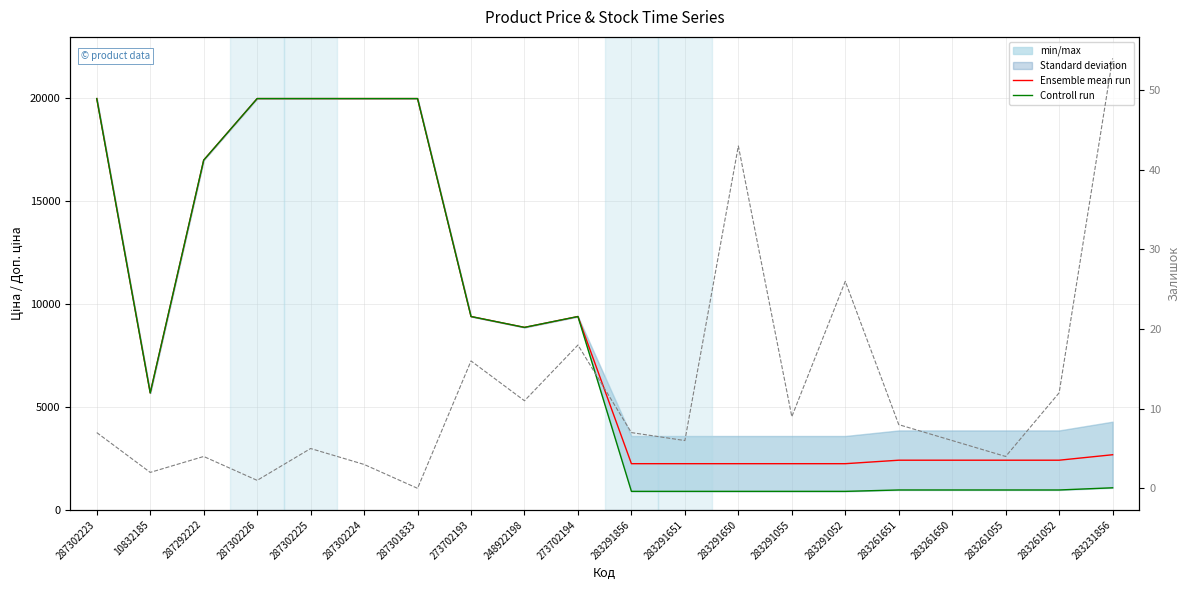

Read the Ensemble mean run value at 10832185.

5673.8